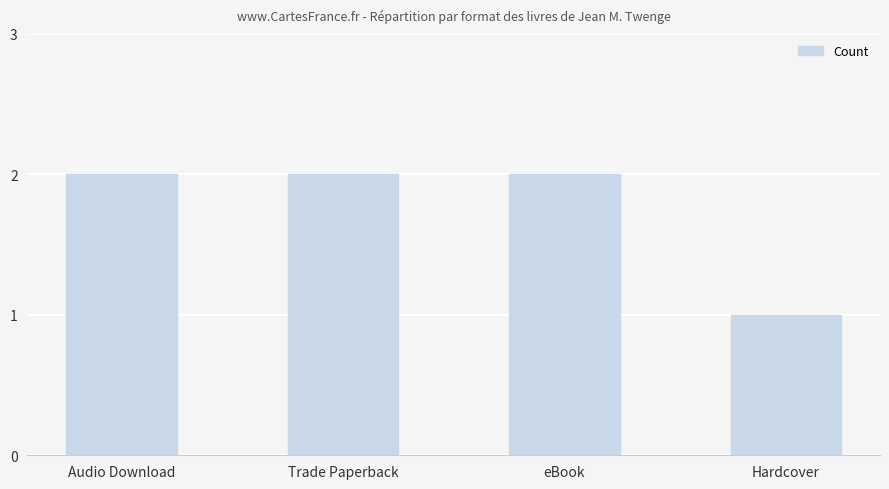

What is the sum of the values at Trade Paperback and Audio Download?

4